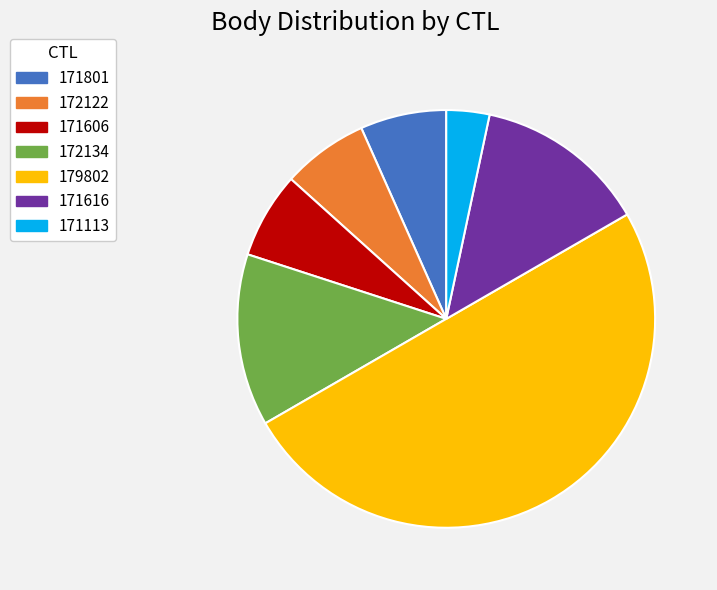

Combined, do 171801 and 179802 account for over 50%?

Yes